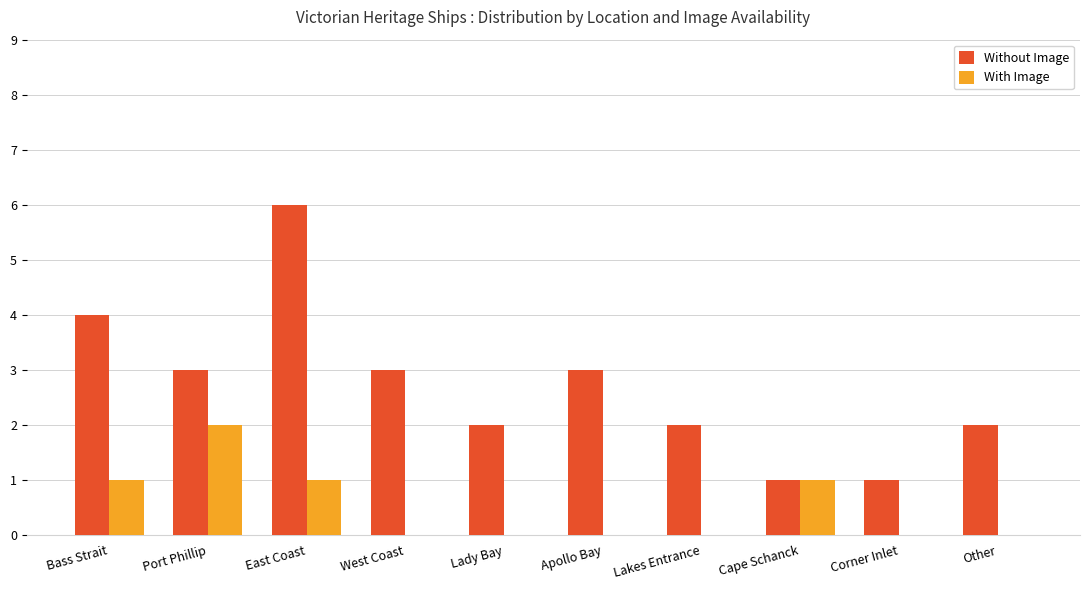

True or false: With Image has a value of 1 at East Coast.

True